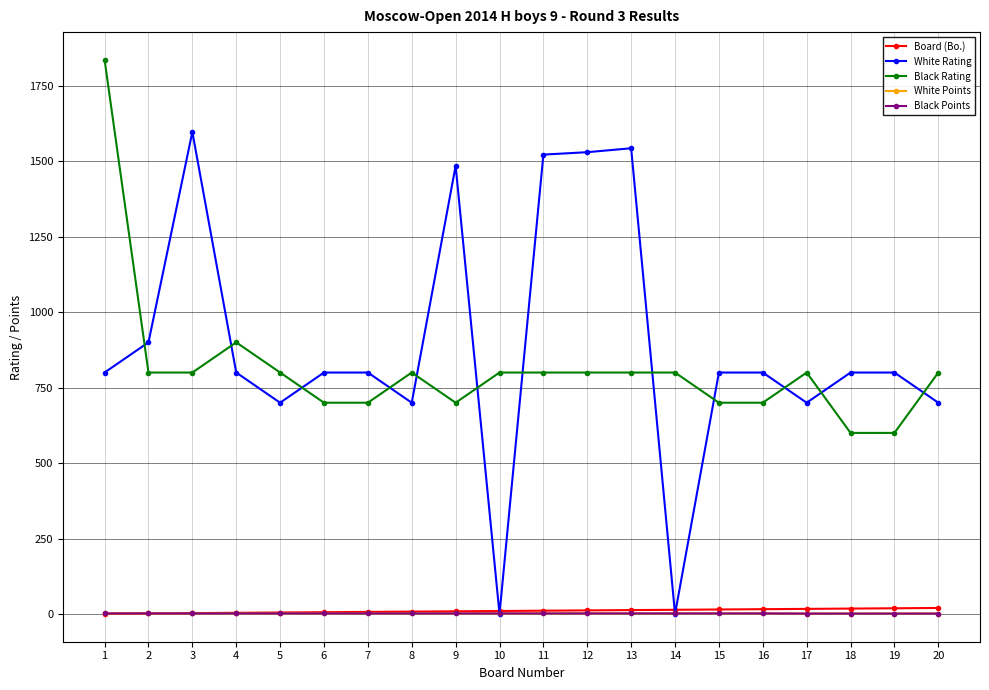

Which series changed the most between 3 and 7?

White Rating